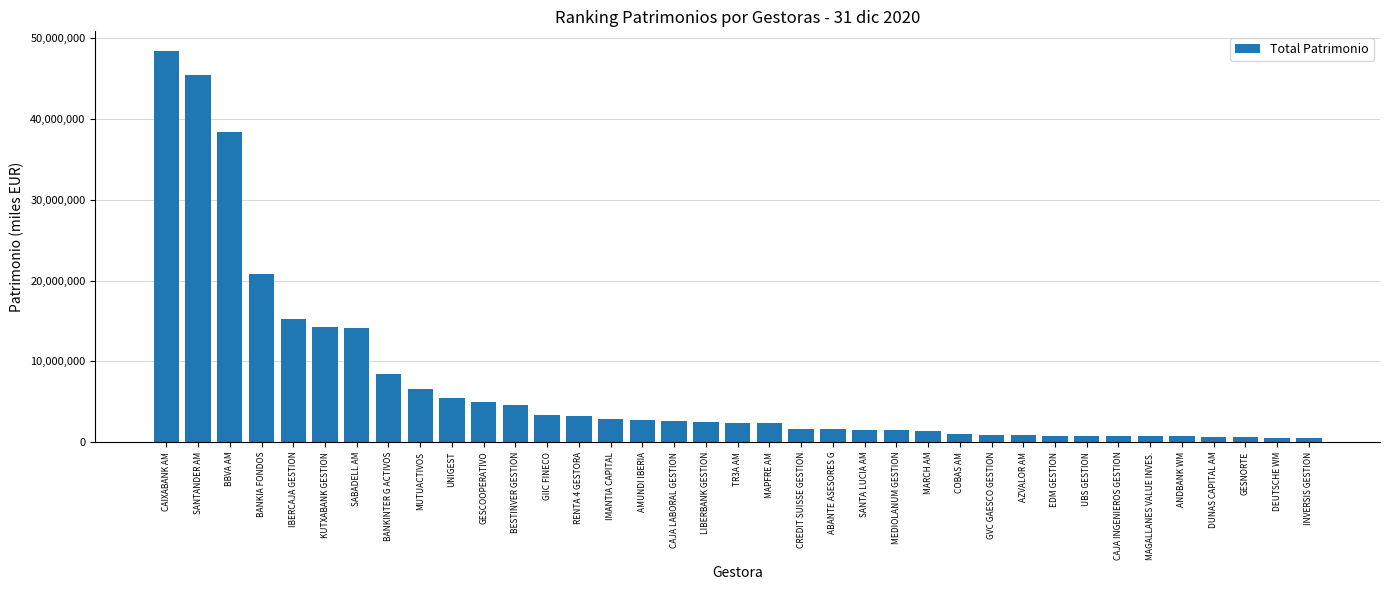

What is the change in value from BANKINTER G ACTIVOS to MAPFRE AM?

-6071348